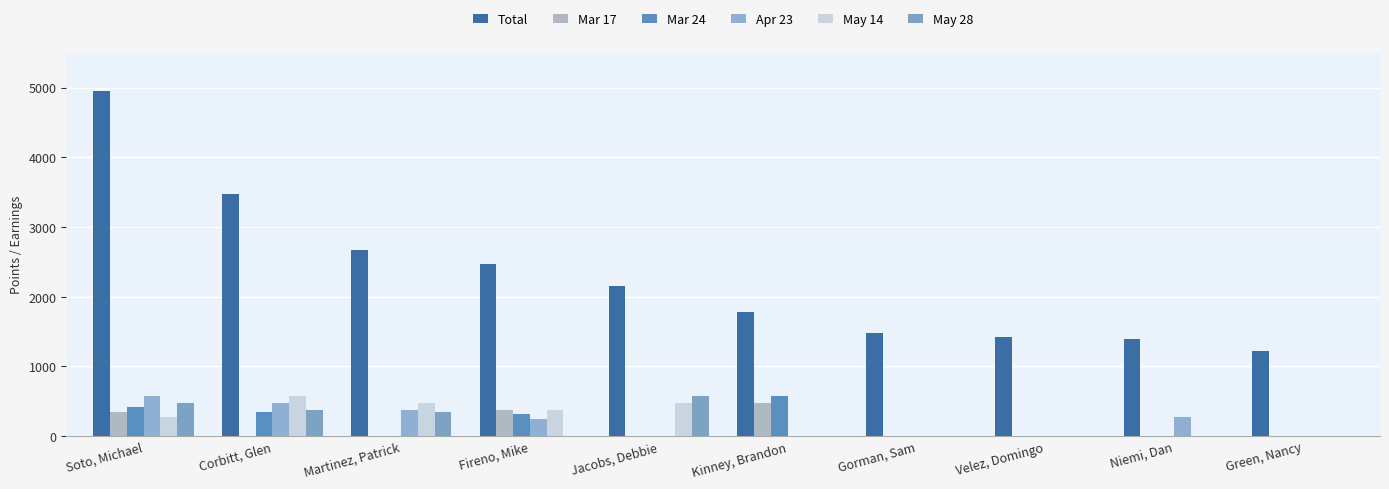

Reading right to left, what are all the values shown in this chart?

Total: 1225	1400	1425	1475	1775	2150	2465	2675	3475	4950
Mar 17: 0	0	0	0	475	0	375	0	0	350
Mar 24: 0	0	0	0	575	0	325	0	350	425
Apr 23: 0	275	0	0	0	0	250	375	475	575
May 14: 0	0	0	0	0	475	375	475	575	275
May 28: 0	0	0	0	0	575	0	350	375	475